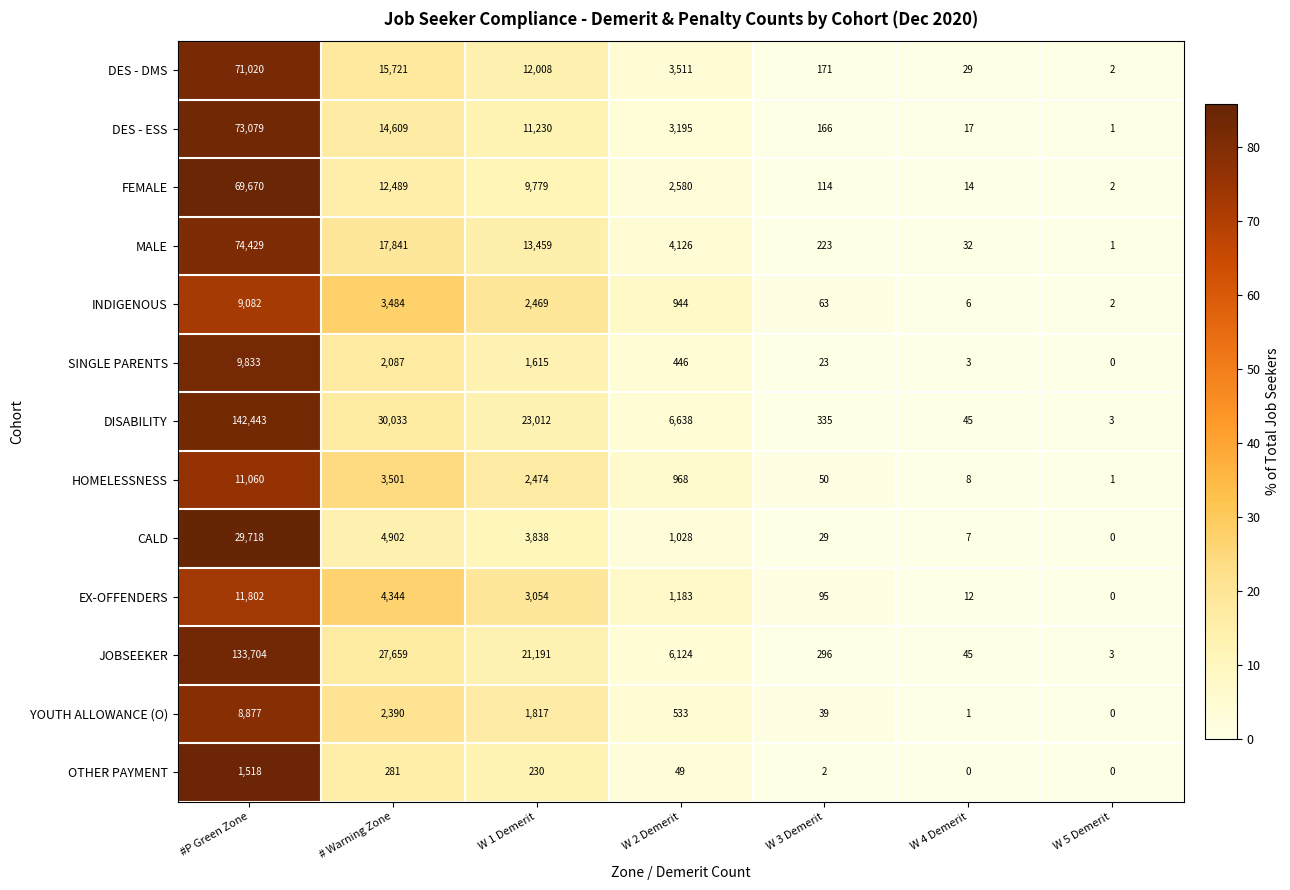

Is the value of SINGLE PARENTS at W 1 Demerit greater than the value of DES - ESS at W 5 Demerit?

Yes